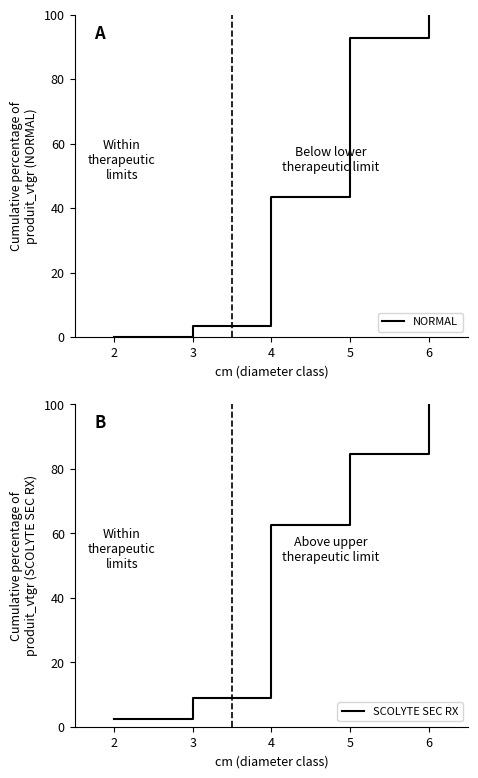

Between 4 and 6, which is larger?

6